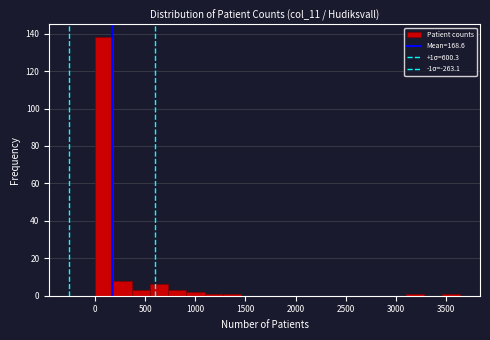

Around what value on the x-axis is the tallest bar? Give the approximate position of its centre, as read against the axis.

100